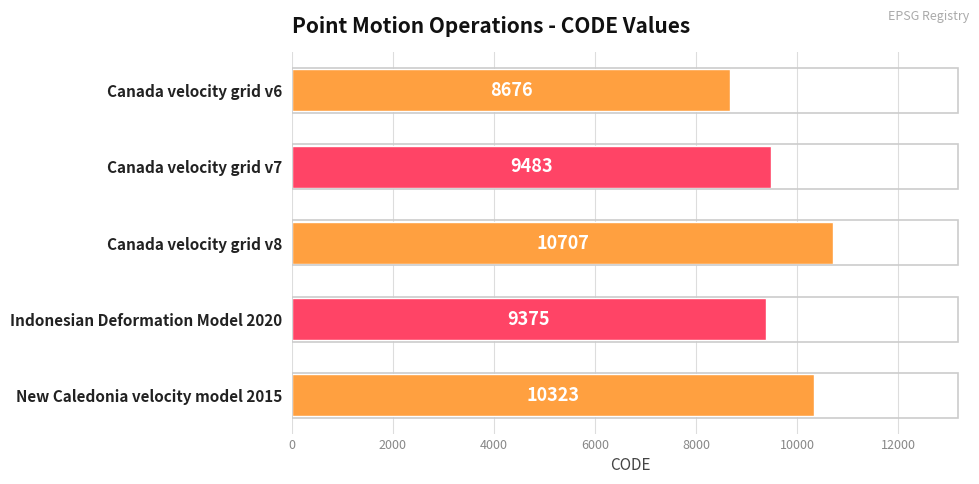

Between Canada velocity grid v7 and New Caledonia velocity model 2015, which is larger?

New Caledonia velocity model 2015